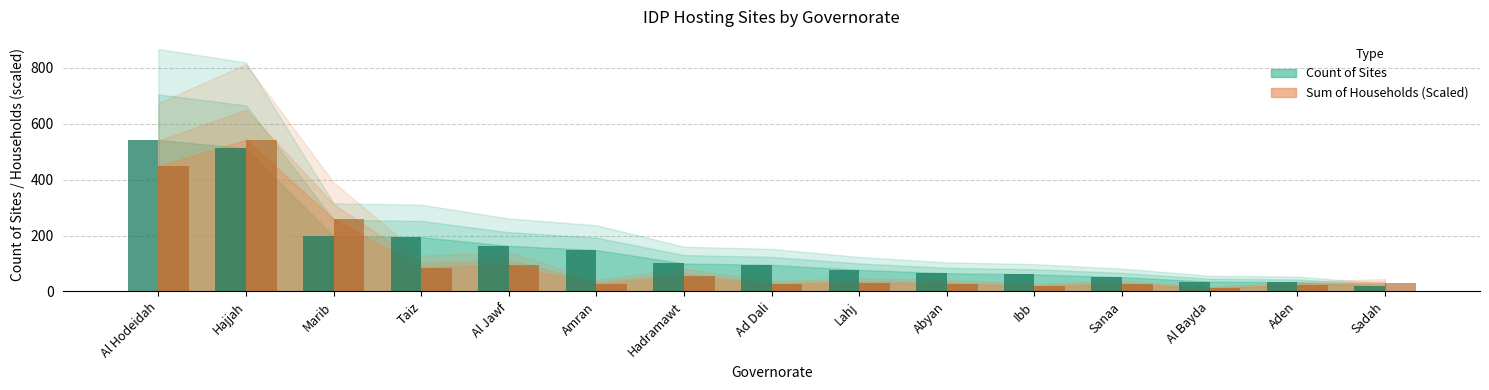

Reading right to left, list all the values displayed in this chart.

Count of Sites: Sadah=18.0	Aden=33.0	Al Bayda=35.0	Sanaa=51.0	Ibb=61.0	Abyan=65.0	Lahj=77.0	Ad Dali=95.0	Hadramawt=100.0	Amran=148.0	Al Jawf=163.0	Taiz=194.0	Marib=197.0	Hajjah=512.0	Al Hodeidah=542.0
Sum of Households: Sadah=29.6	Aden=23.0	Al Bayda=10.7	Sanaa=25.8	Ibb=18.0	Abyan=27.6	Lahj=31.6	Ad Dali=24.7	Hadramawt=54.5	Amran=27.4	Al Jawf=93.8	Taiz=85.3	Marib=260.1	Hajjah=542.0	Al Hodeidah=449.2